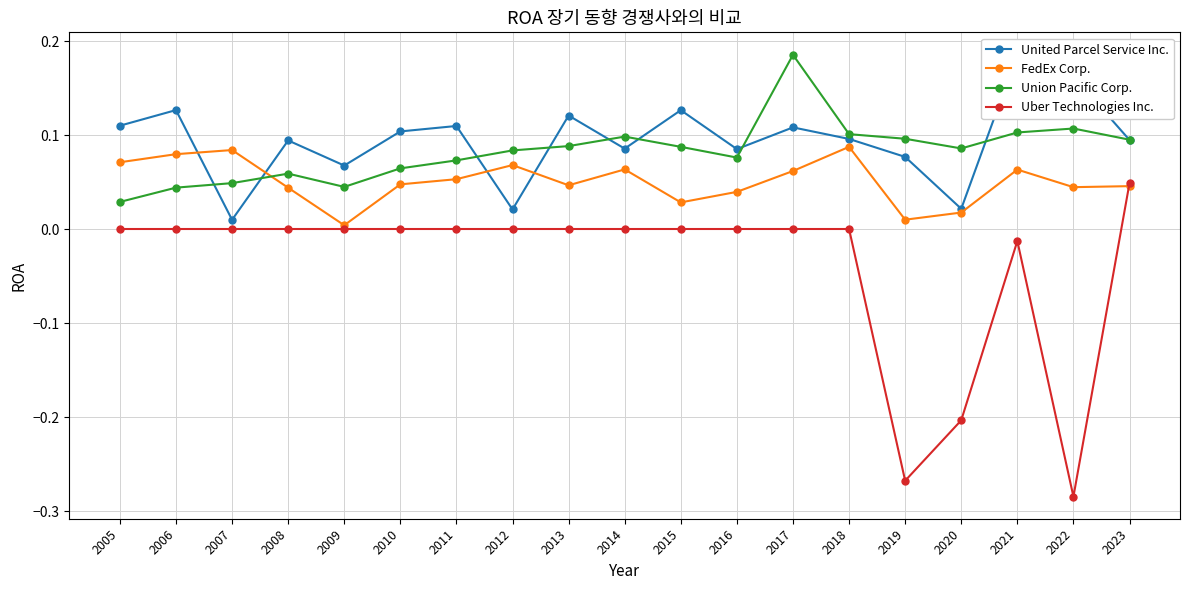

Reading right to left, transcribe all the data shown in this chart.

United Parcel Service Inc.: 2023=0.1	2022=0.2	2021=0.2	2020=0.0	2019=0.1	2018=0.1	2017=0.1	2016=0.1	2015=0.1	2014=0.1	2013=0.1	2012=0.0	2011=0.1	2010=0.1	2009=0.1	2008=0.1	2007=0.0	2006=0.1	2005=0.1
FedEx Corp.: 2023=0.0	2022=0.0	2021=0.1	2020=0.0	2019=0.0	2018=0.1	2017=0.1	2016=0.0	2015=0.0	2014=0.1	2013=0.0	2012=0.1	2011=0.1	2010=0.0	2009=0.0	2008=0.0	2007=0.1	2006=0.1	2005=0.1
Union Pacific Corp.: 2023=0.1	2022=0.1	2021=0.1	2020=0.1	2019=0.1	2018=0.1	2017=0.2	2016=0.1	2015=0.1	2014=0.1	2013=0.1	2012=0.1	2011=0.1	2010=0.1	2009=0.0	2008=0.1	2007=0.0	2006=0.0	2005=0.0
Uber Technologies Inc.: 2023=0.0	2022=-0.3	2021=-0.0	2020=-0.2	2019=-0.3	2018=0.0	2017=0.0	2016=0.0	2015=0.0	2014=0.0	2013=0.0	2012=0.0	2011=0.0	2010=0.0	2009=0.0	2008=0.0	2007=0.0	2006=0.0	2005=0.0